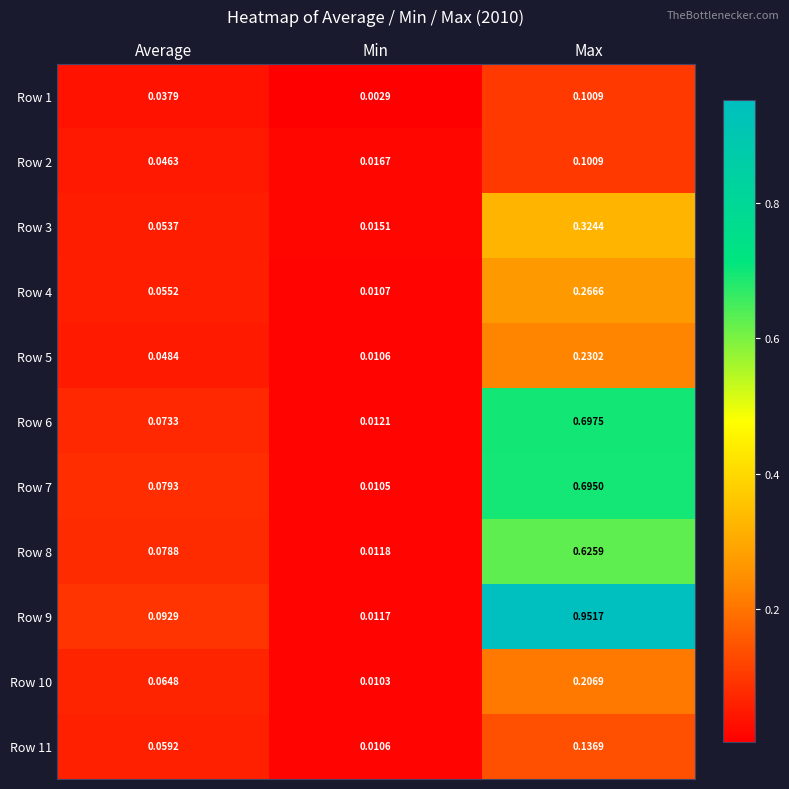

Where is Row 7 nearest to the value 0?

Min